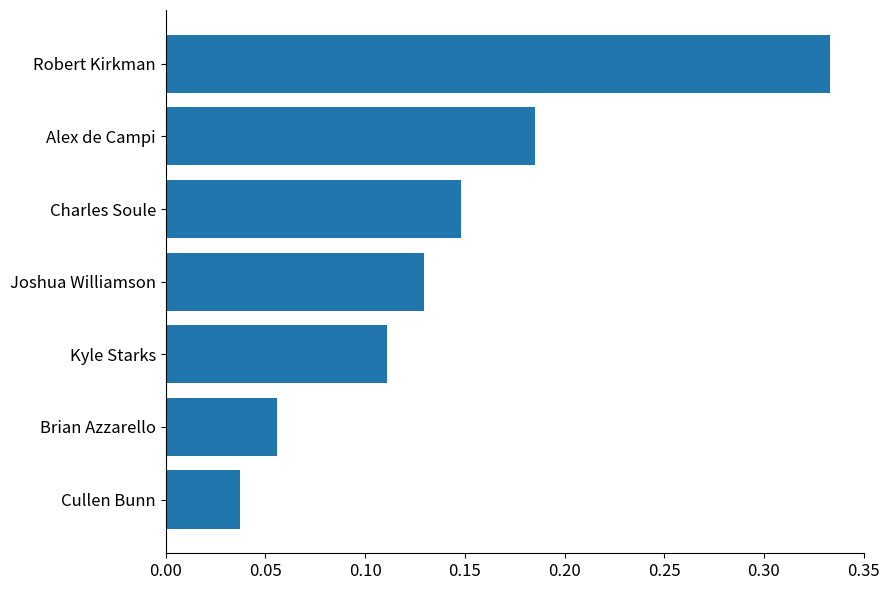

The chart shows a value of 0.1 at Alex de Campi. True or false?

False